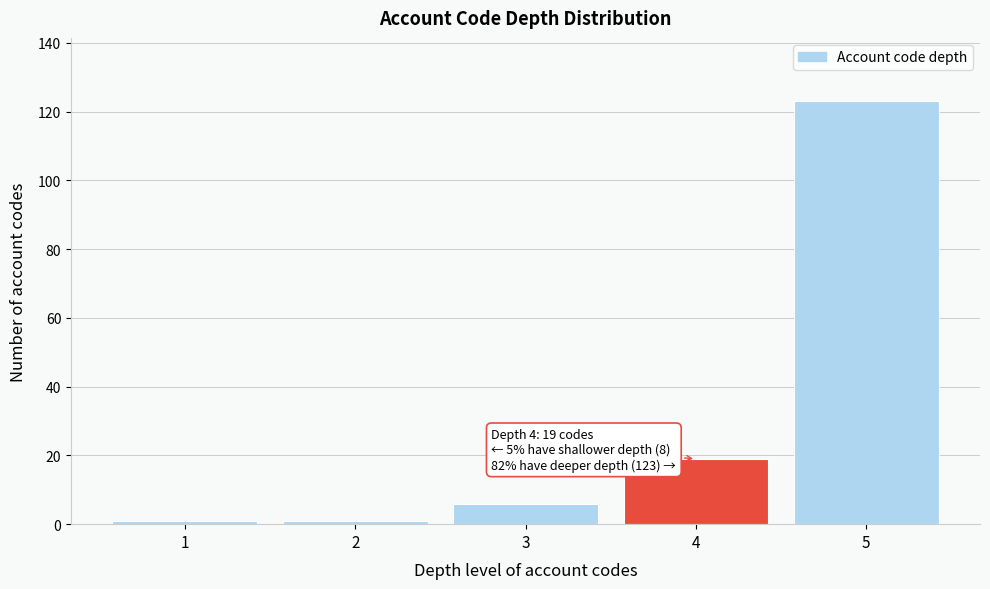

Reading right to left, what are all the values shown in this chart?

5=123	4=19	3=6	2=1	1=1